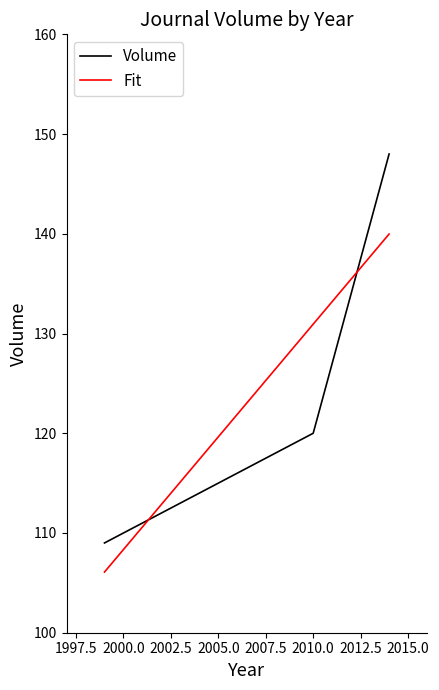

What is the average value of the Fit series?

125.7